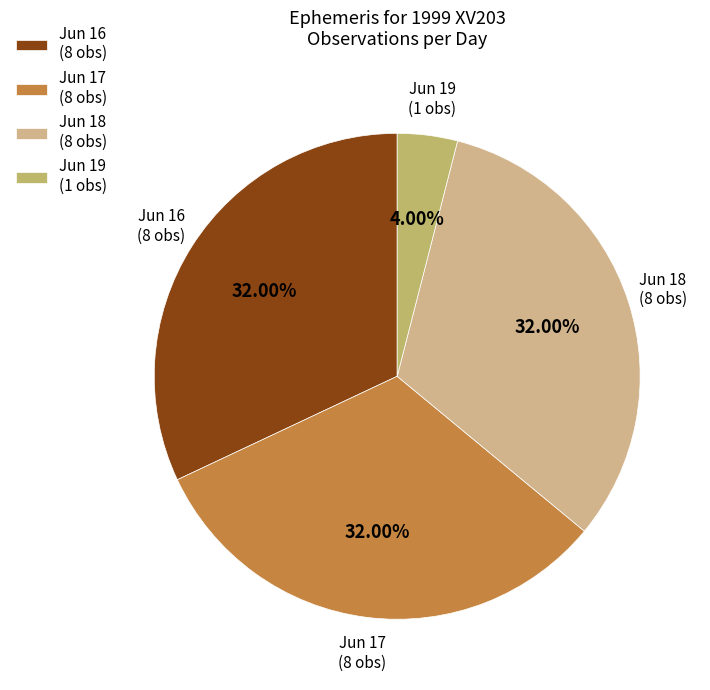

Is Jun 16 (8 obs) the majority of the pie?

No